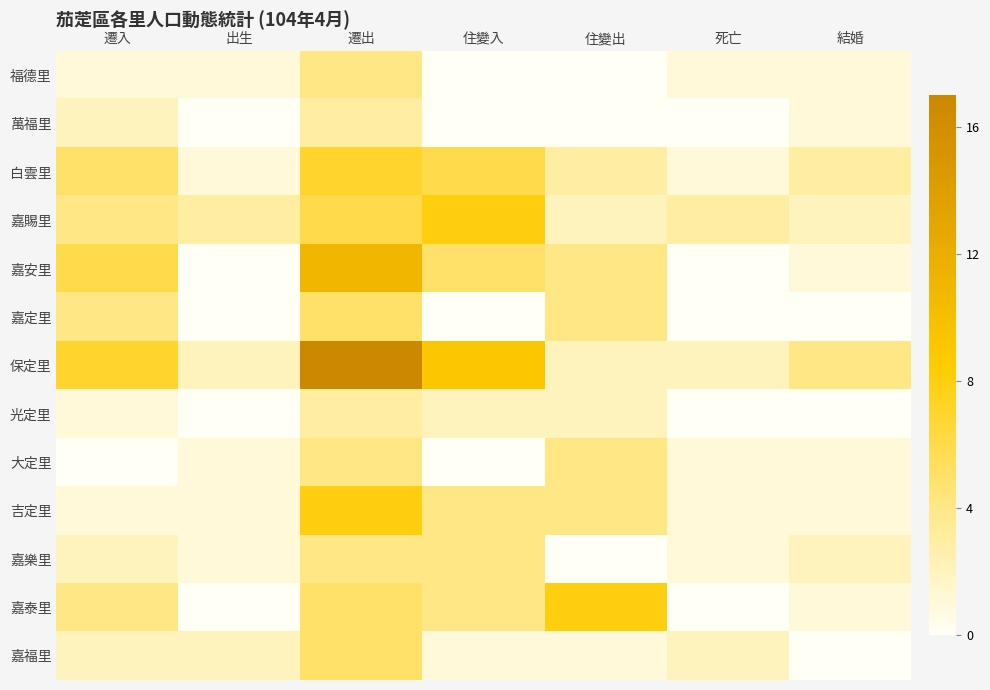

Reading left to right, transcribe all the data shown in this chart.

福德里: 遷入=1	出生=1	遷出=4	住變入=0	住變出=0	死亡=1	結婚=1
萬福里: 遷入=2	出生=0	遷出=3	住變入=0	住變出=0	死亡=0	結婚=1
白雲里: 遷入=5	出生=1	遷出=7	住變入=6	住變出=3	死亡=1	結婚=3
嘉賜里: 遷入=4	出生=3	遷出=6	住變入=8	住變出=2	死亡=3	結婚=2
嘉安里: 遷入=6	出生=0	遷出=11	住變入=5	住變出=4	死亡=0	結婚=1
嘉定里: 遷入=4	出生=0	遷出=5	住變入=0	住變出=4	死亡=0	結婚=0
保定里: 遷入=7	出生=2	遷出=17	住變入=9	住變出=2	死亡=2	結婚=4
光定里: 遷入=1	出生=0	遷出=3	住變入=2	住變出=2	死亡=0	結婚=0
大定里: 遷入=0	出生=1	遷出=4	住變入=0	住變出=4	死亡=1	結婚=1
吉定里: 遷入=1	出生=1	遷出=8	住變入=4	住變出=4	死亡=1	結婚=1
嘉樂里: 遷入=2	出生=1	遷出=4	住變入=4	住變出=0	死亡=1	結婚=2
嘉泰里: 遷入=4	出生=0	遷出=5	住變入=4	住變出=8	死亡=0	結婚=1
嘉福里: 遷入=2	出生=2	遷出=5	住變入=1	住變出=1	死亡=2	結婚=0